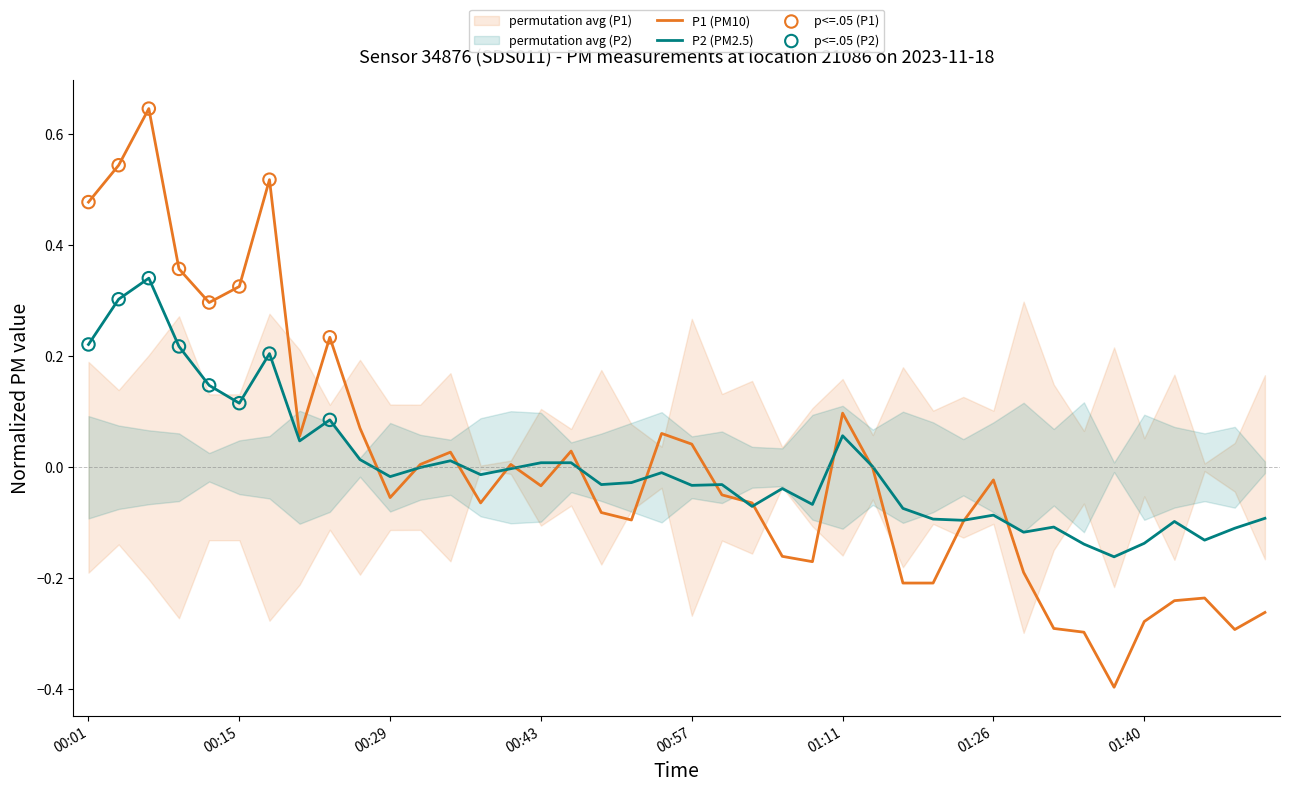

Which series contains the lowest Y value?

P1